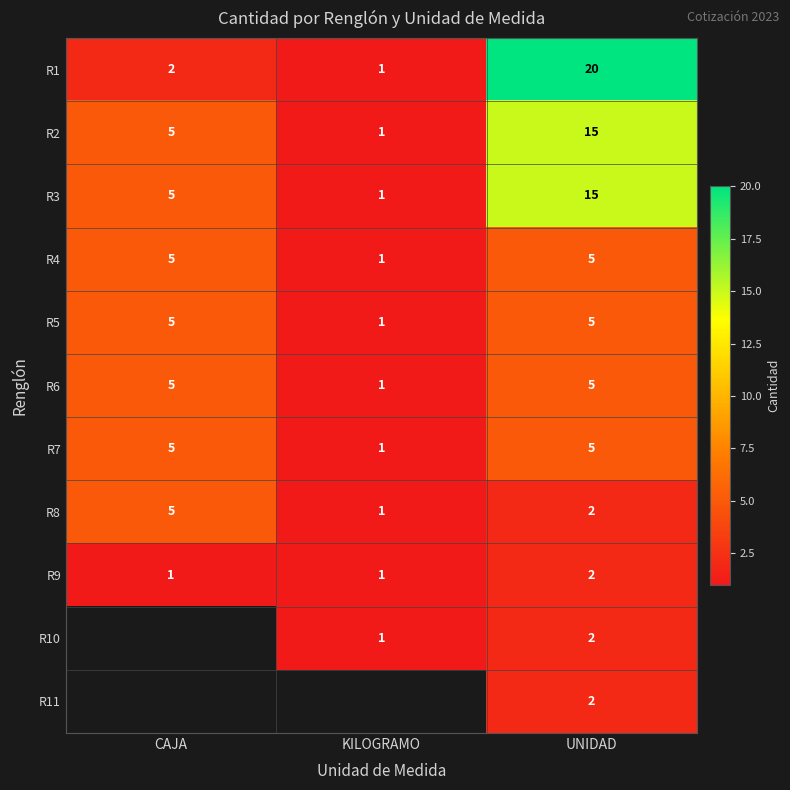

True or false: R5 has a value of 1.6 at KILOGRAMO.

False